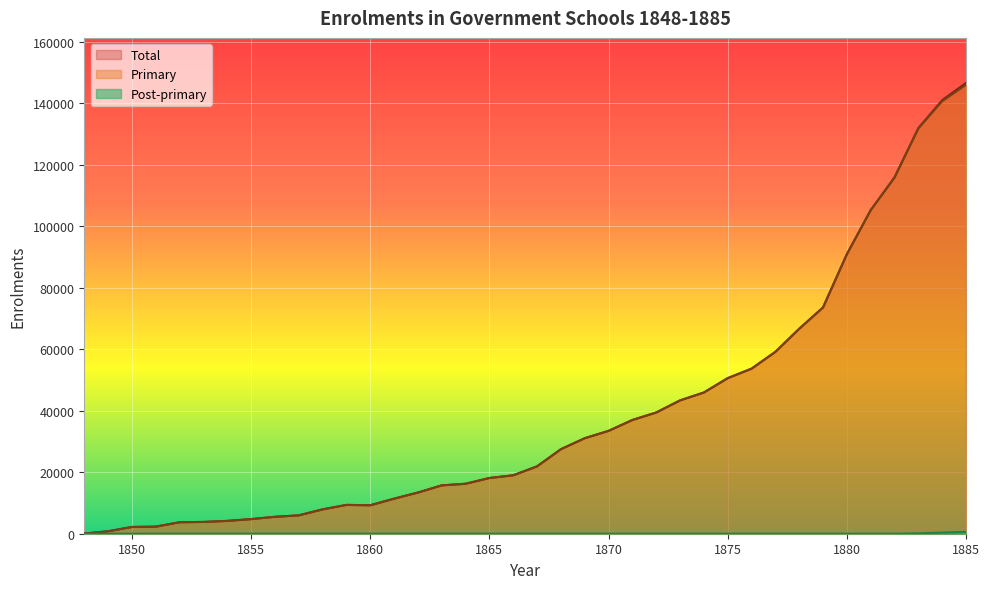

At which label does Total reach its peak?

1885